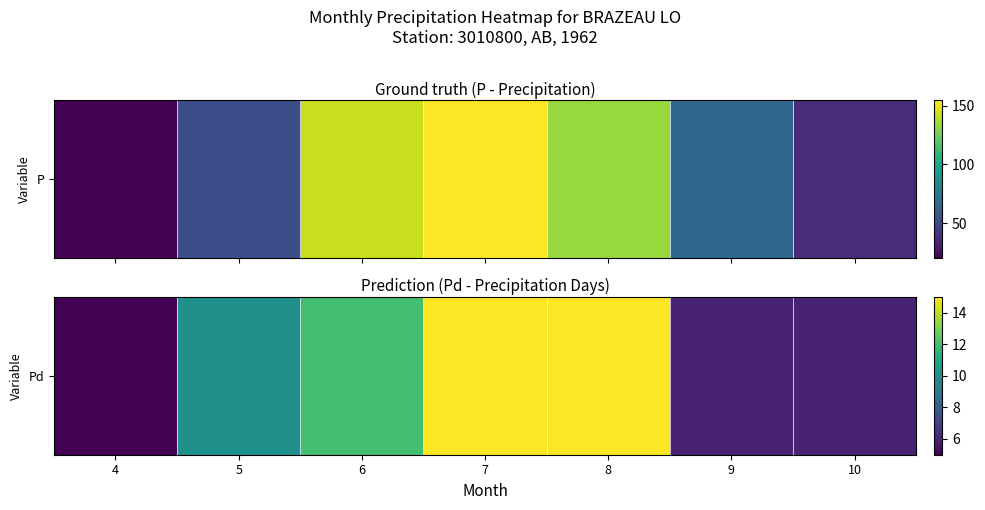

Where does the data first go above 10?

6